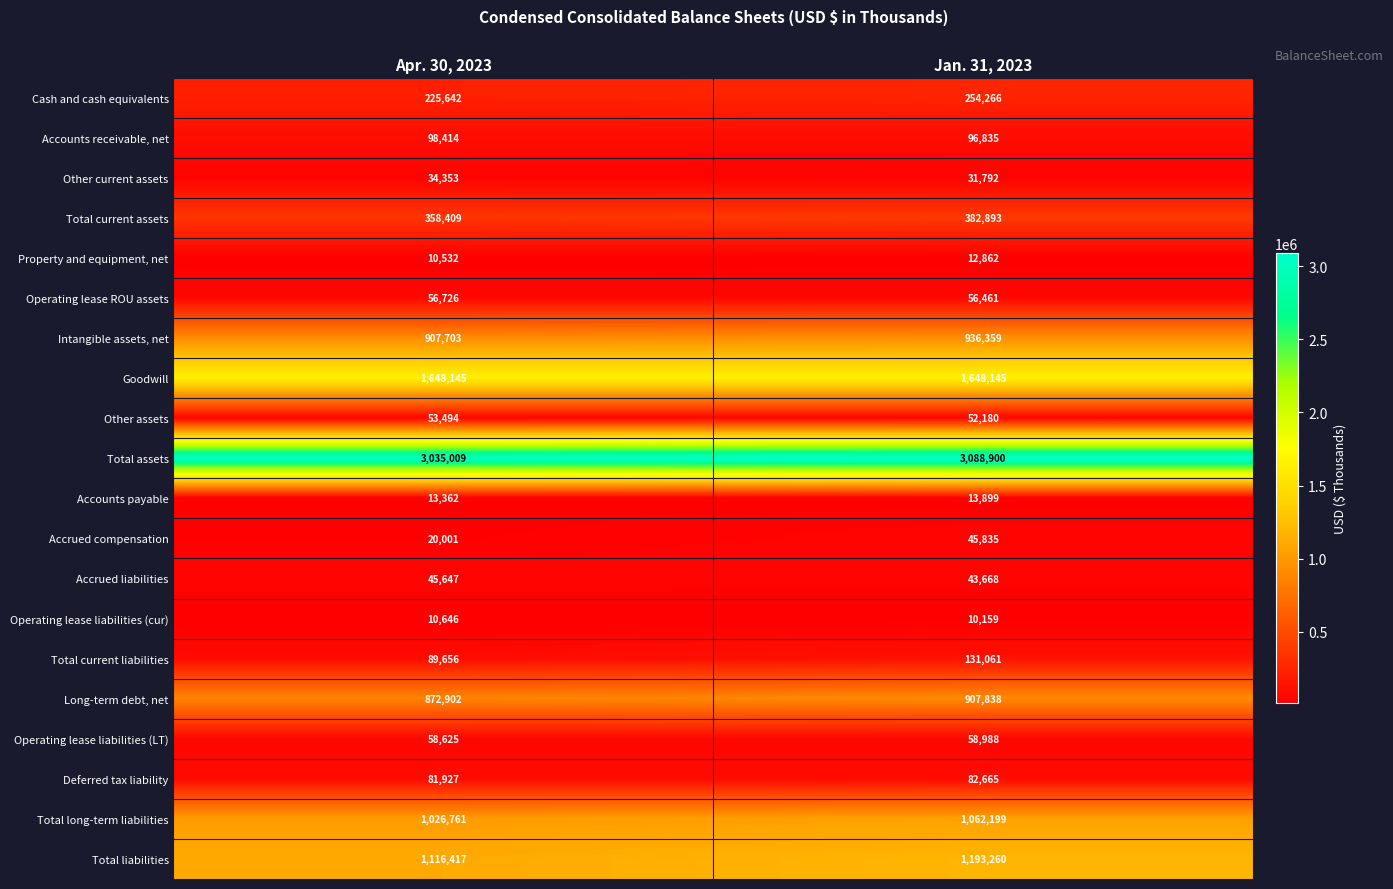

Rank the series by their maximum value, from lowest to highest.

Operating lease liabilities (cur), Property and equipment, net, Accounts payable, Other current assets, Accrued liabilities, Accrued compensation, Other assets, Operating lease ROU assets, Operating lease liabilities (LT), Deferred tax liability, Accounts receivable, net, Total current liabilities, Cash and cash equivalents, Total current assets, Long-term debt, net, Intangible assets, net, Total long-term liabilities, Total liabilities, Goodwill, Total assets